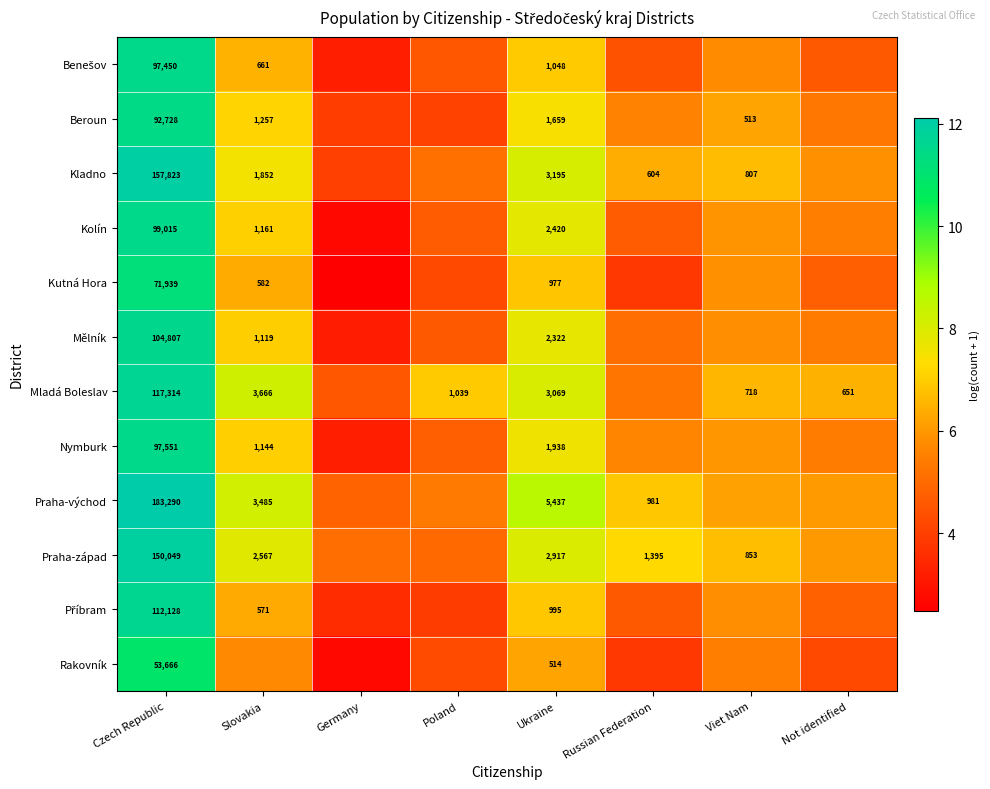

Is the value of Nymburk at Slovakia greater than the value of Kutná Hora at Ukraine?

Yes